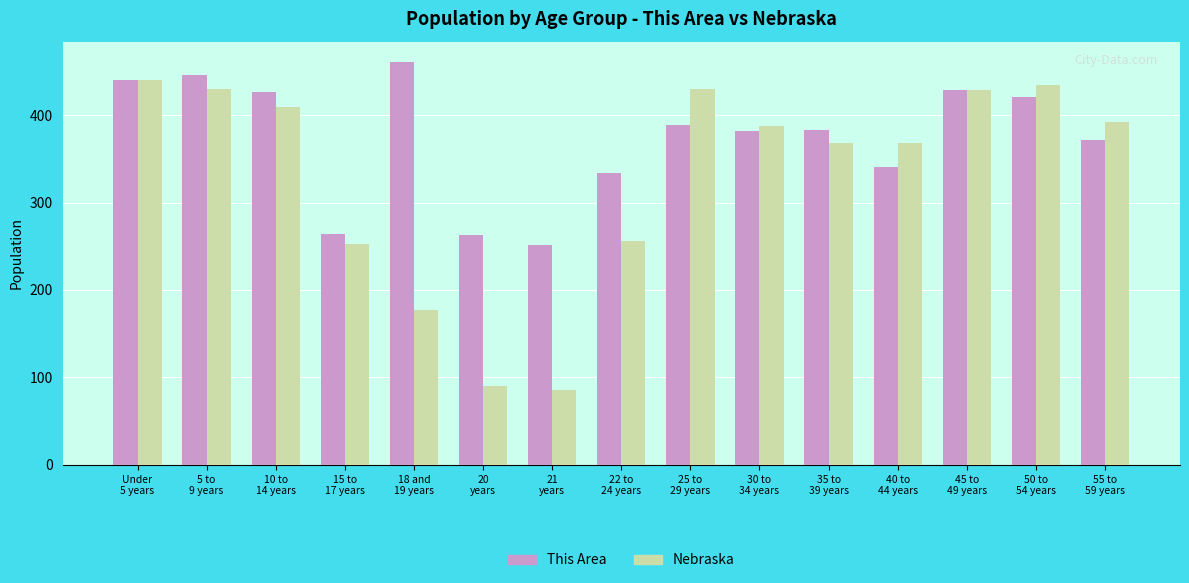

What is the smallest value displayed?

85.6